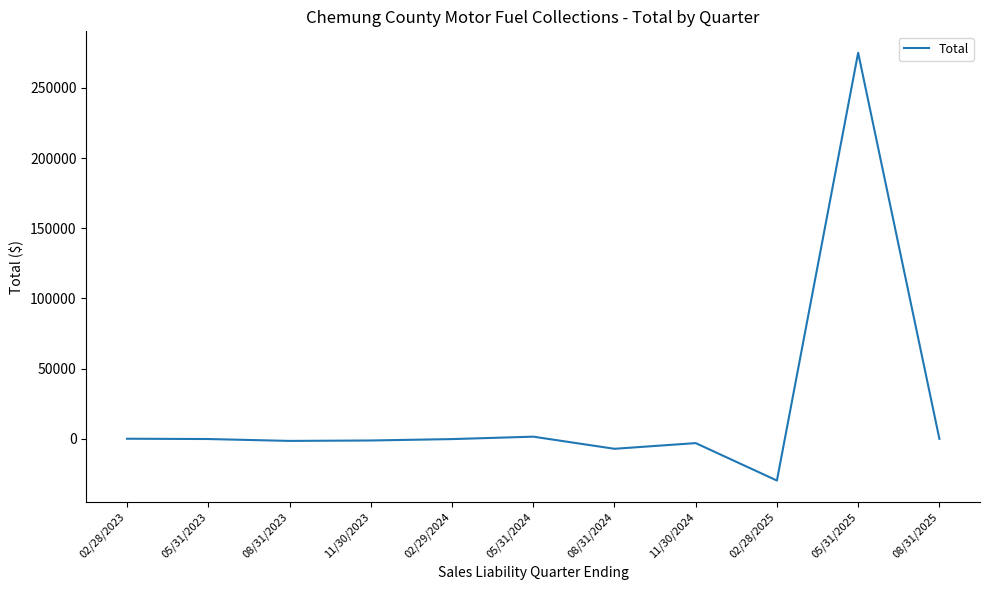

At which category does the chart reach its minimum across all series?

02/28/2025